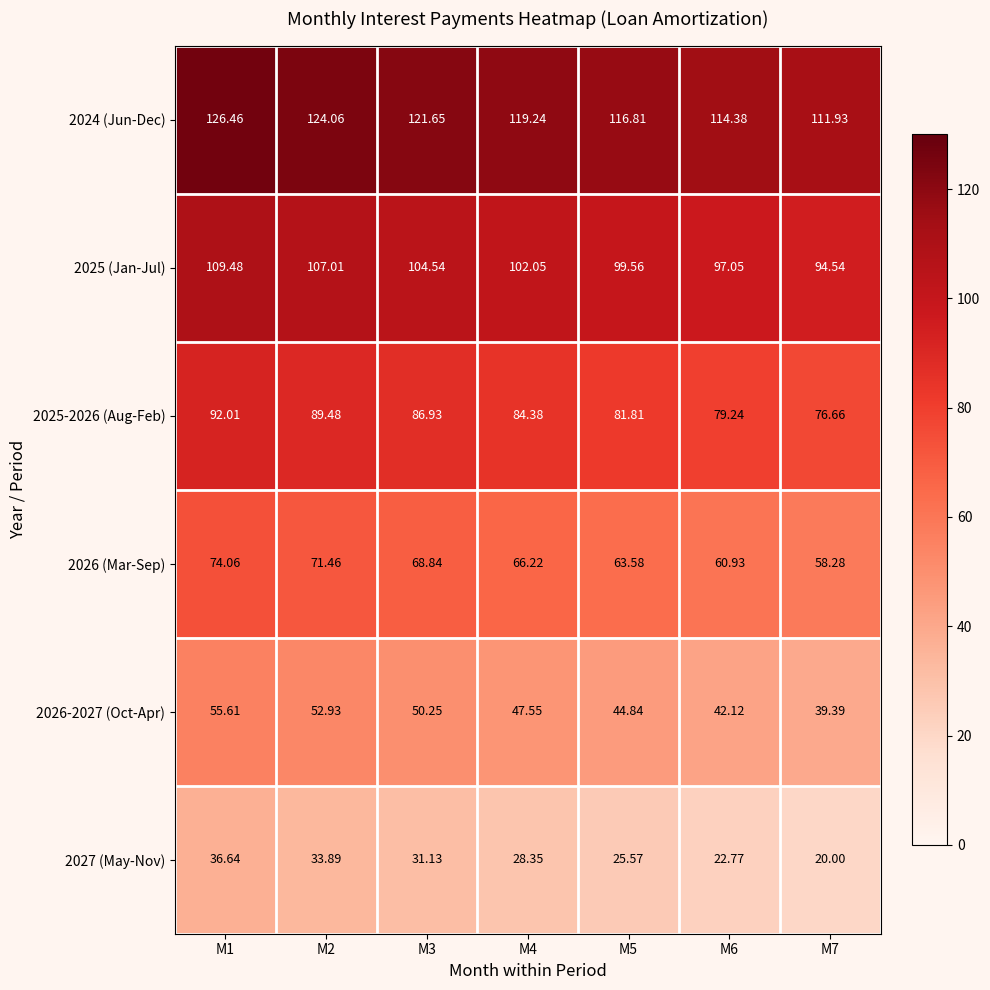

At which category is the sum across all series the highest?

M1